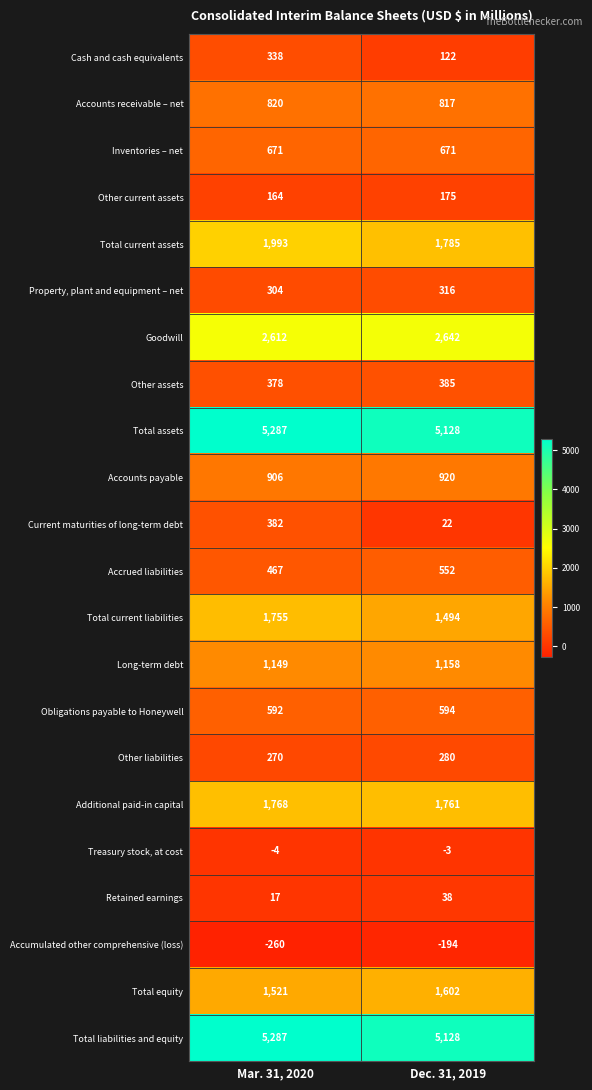

At which category is the sum across all series the highest?

Mar. 31, 2020